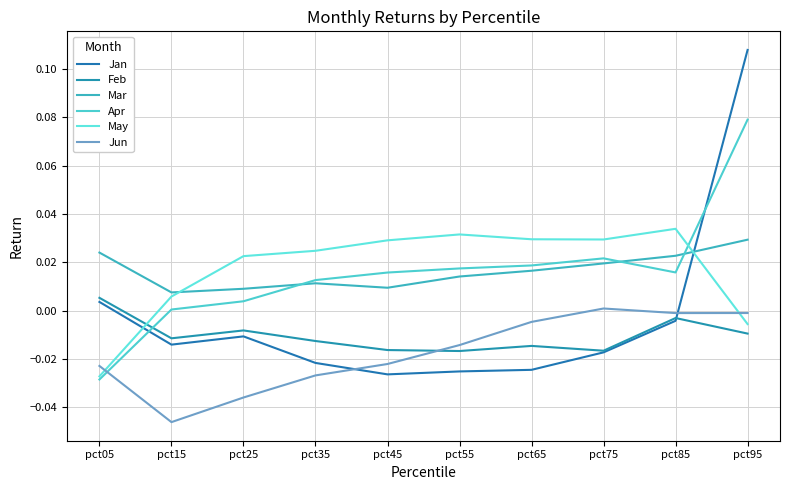

Where is Apr nearest to the value 0?

pct15